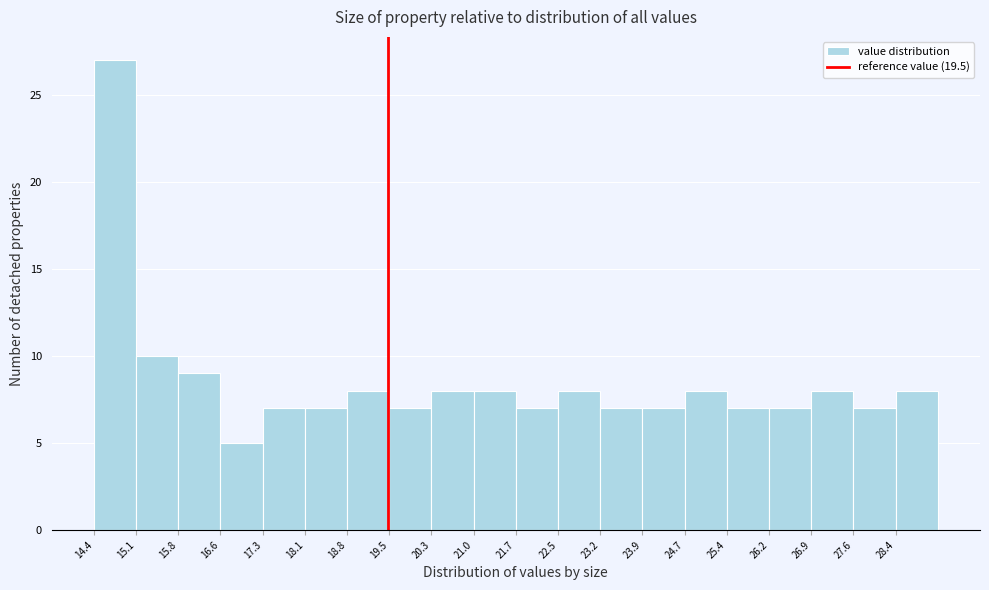

Over which range of the x-axis is the bar tallest?

14.4 to 15.1